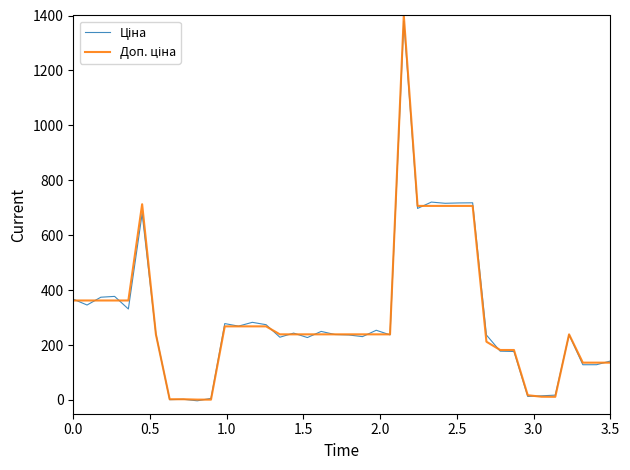

What is the maximum value shown in the chart?

1400.0